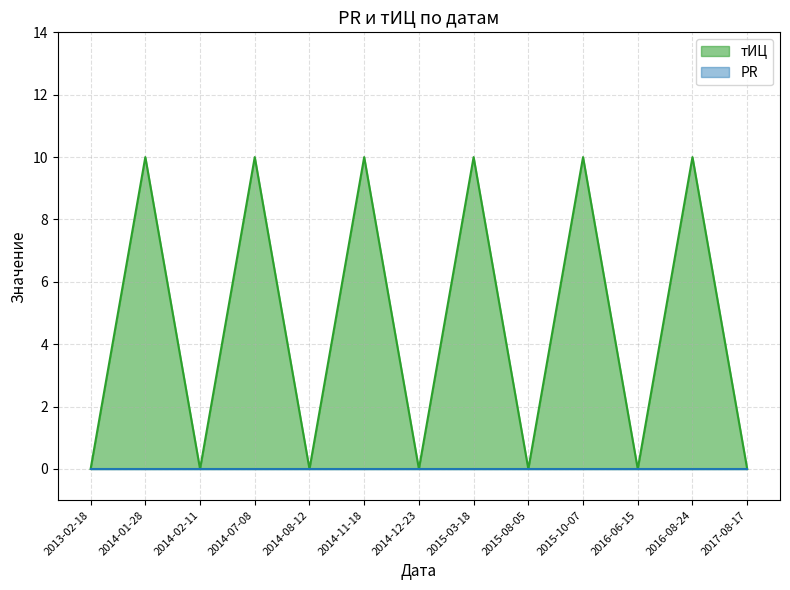

Count the values in the range 0 to 10.

13